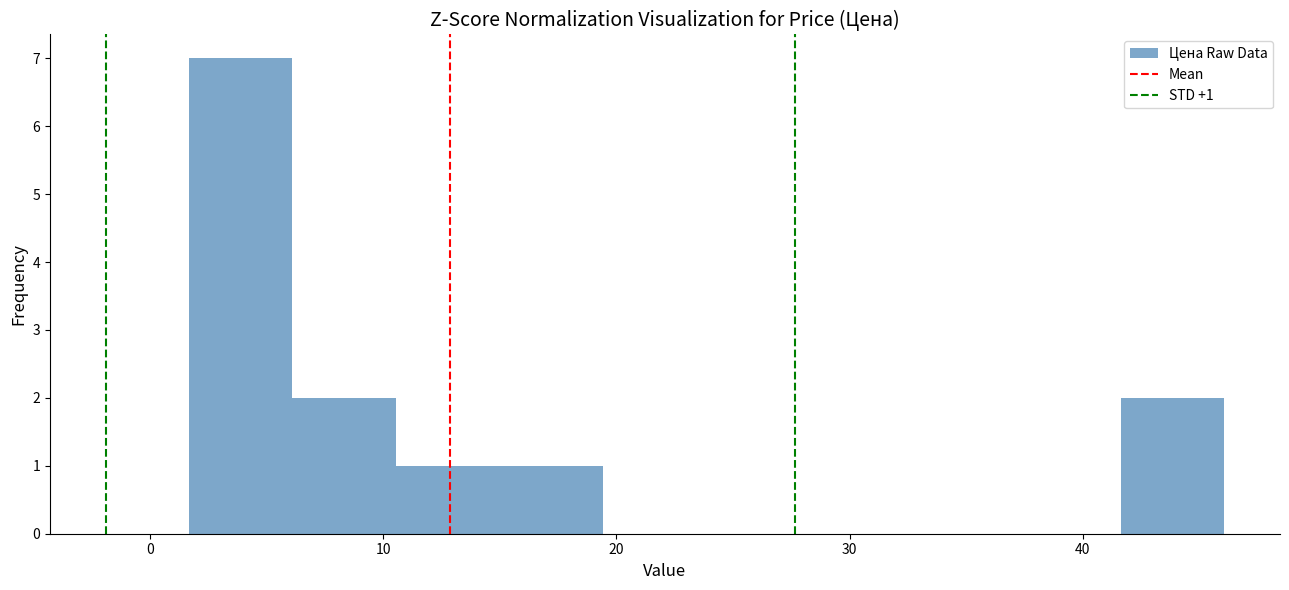

Over which range of the x-axis is the bar tallest?

2 to 6